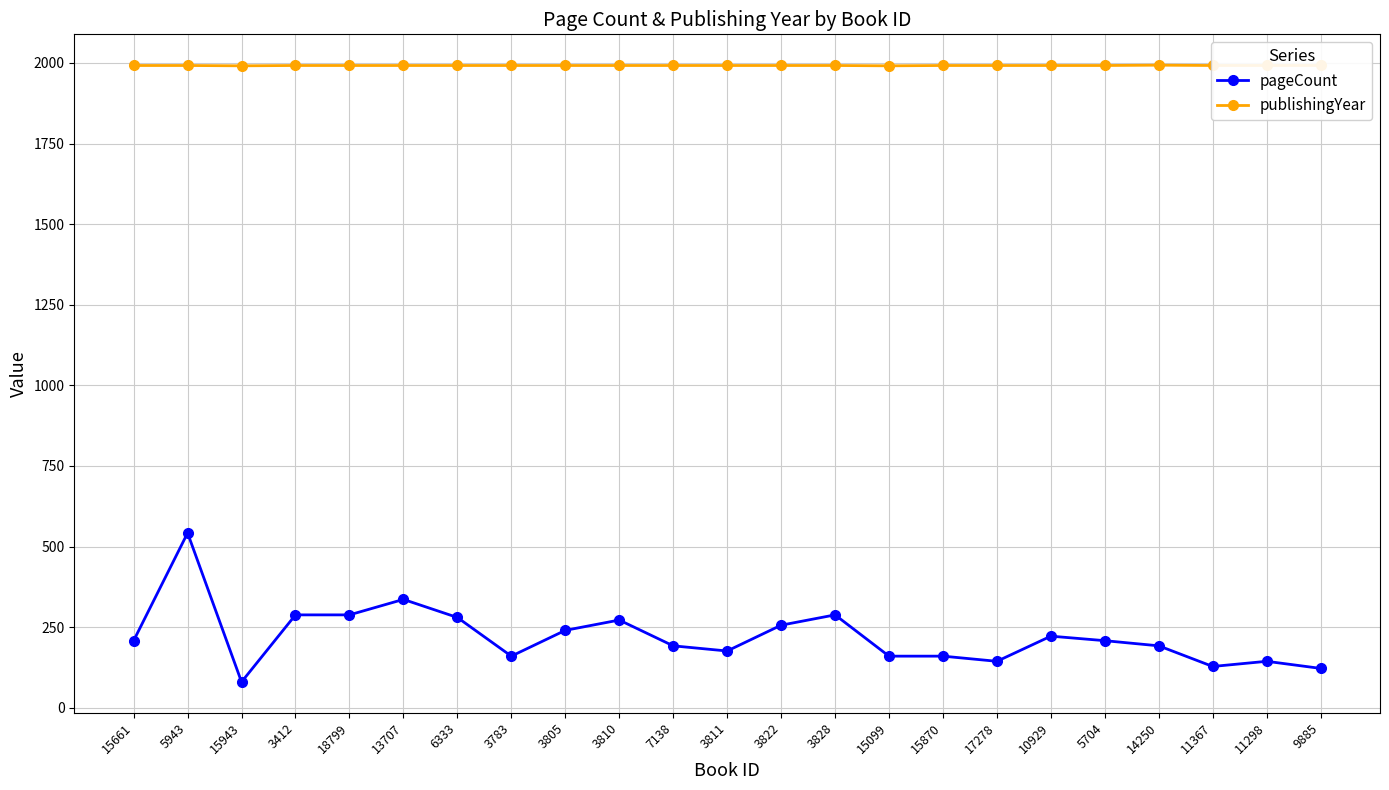

Which series has the largest range (max minus min)?

pageCount